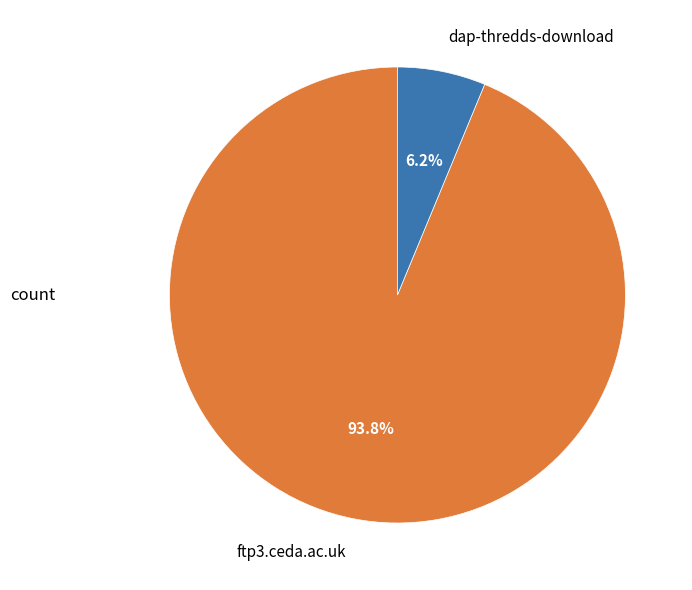

Between ftp3.ceda.ac.uk and dap-thredds-download, which is larger?

ftp3.ceda.ac.uk